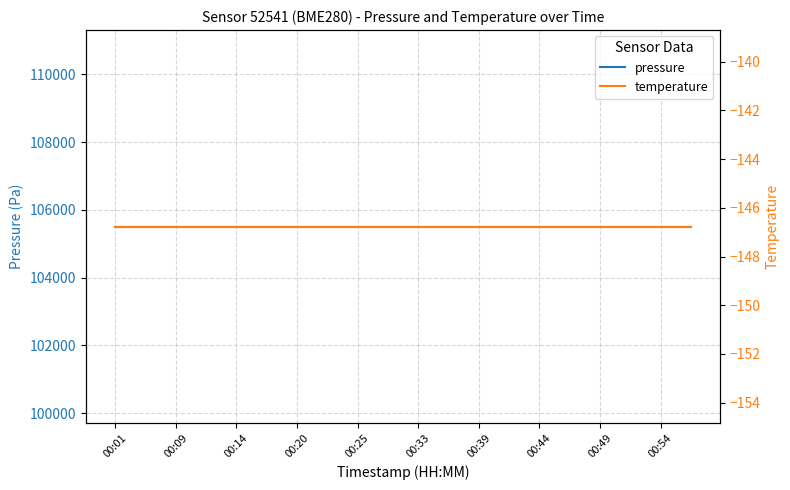

How many lines are shown in the chart?

2